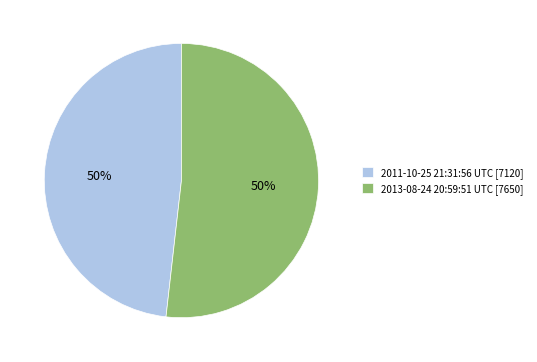

Is it true that 2011-10-25 21:31:56 UTC is 48% of the pie?

True